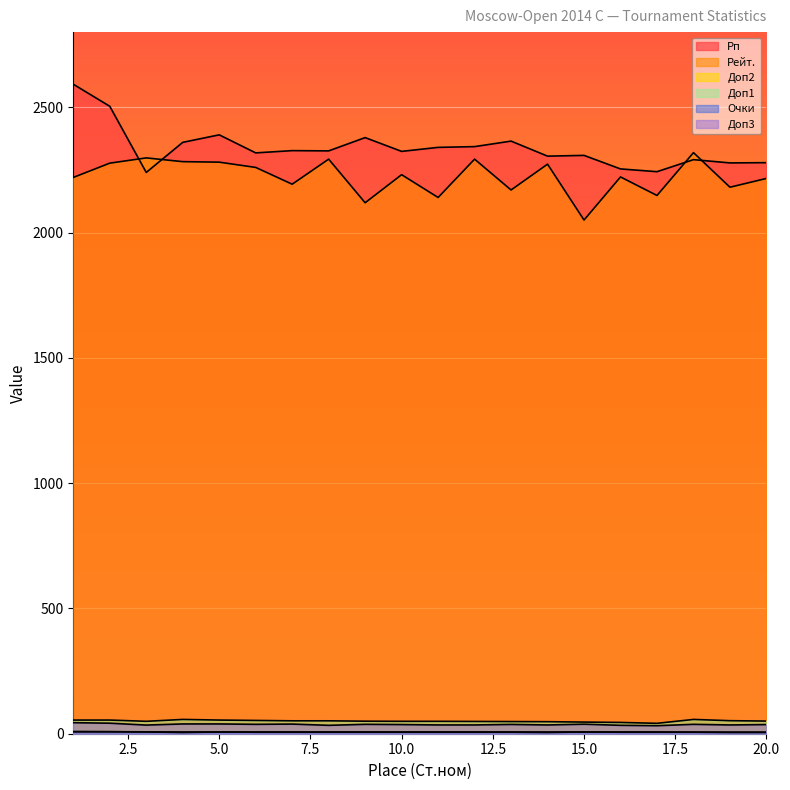

True or false: Рп and Доп2 cross at least once.

False